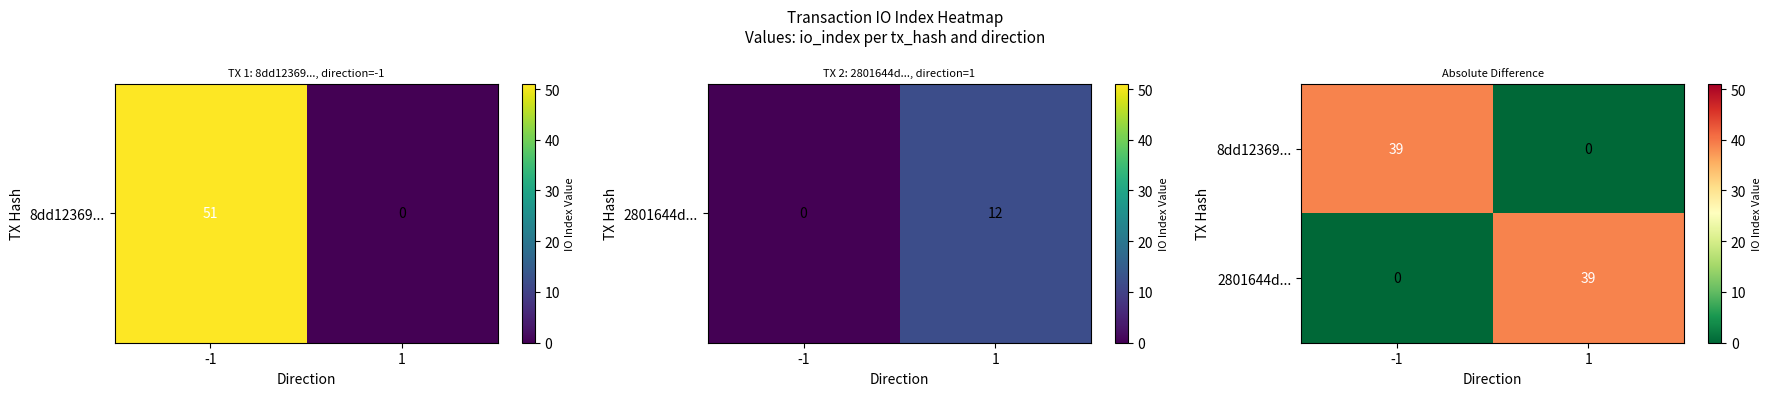

Rank the series at 1 from highest to lowest value.

2801644d..., 8dd12369...